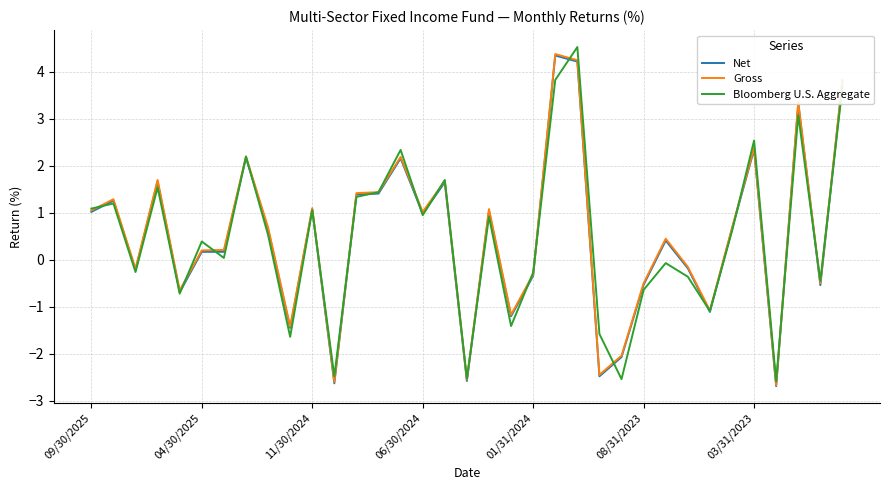

What is the smallest value displayed?

-2.7